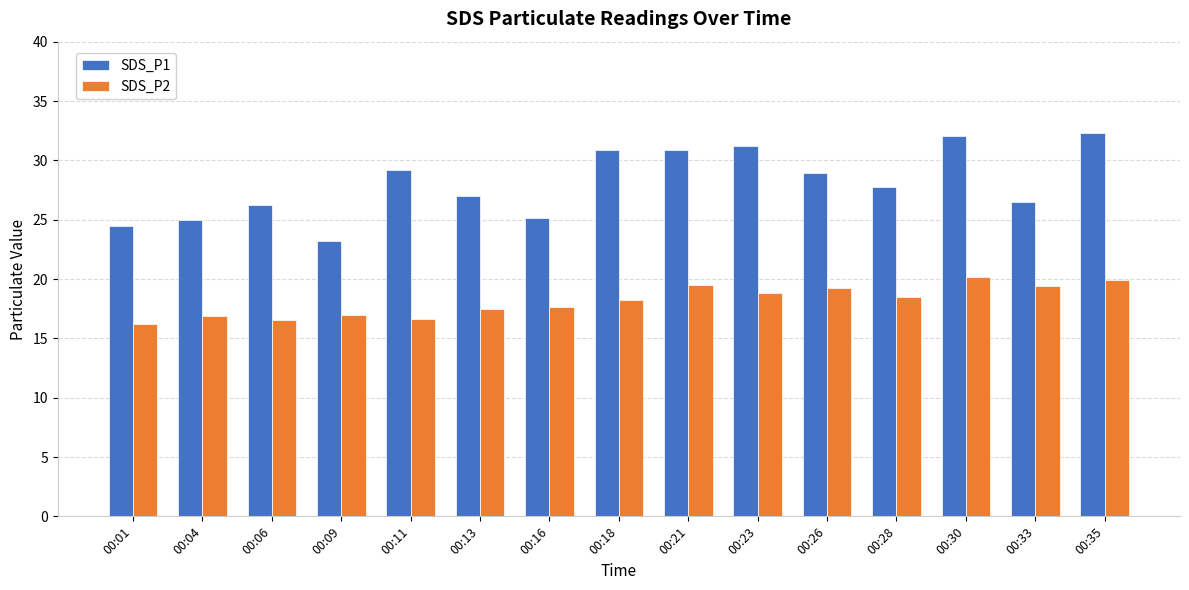

Are the bars grouped side by side (vs. stacked)?

Yes